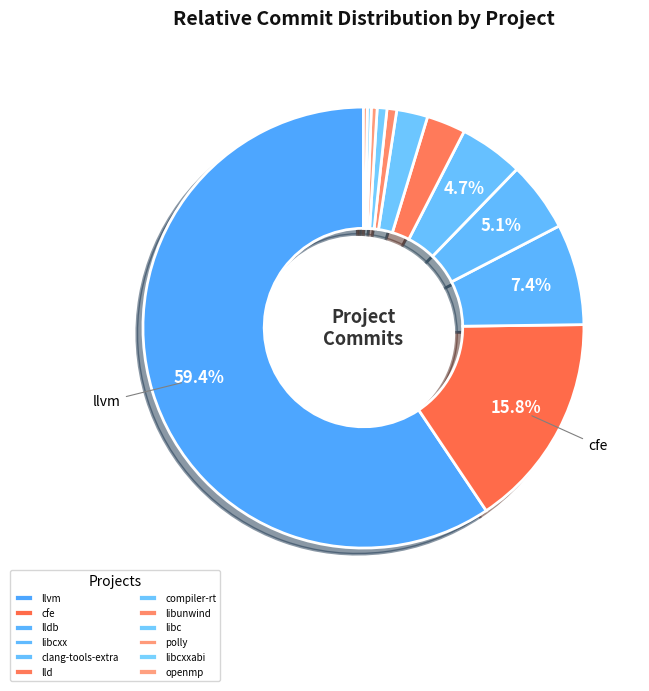

What portion of the pie excludes libc?

99.3%